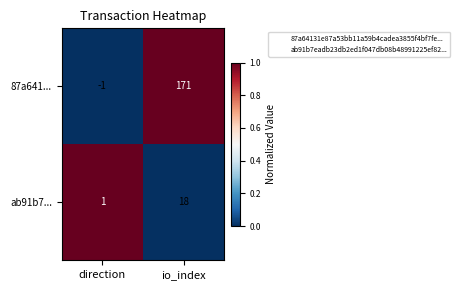

Reading left to right, extract all data points from this chart.

87a641...: direction=-1	io_index=171
ab91b7...: direction=1	io_index=18